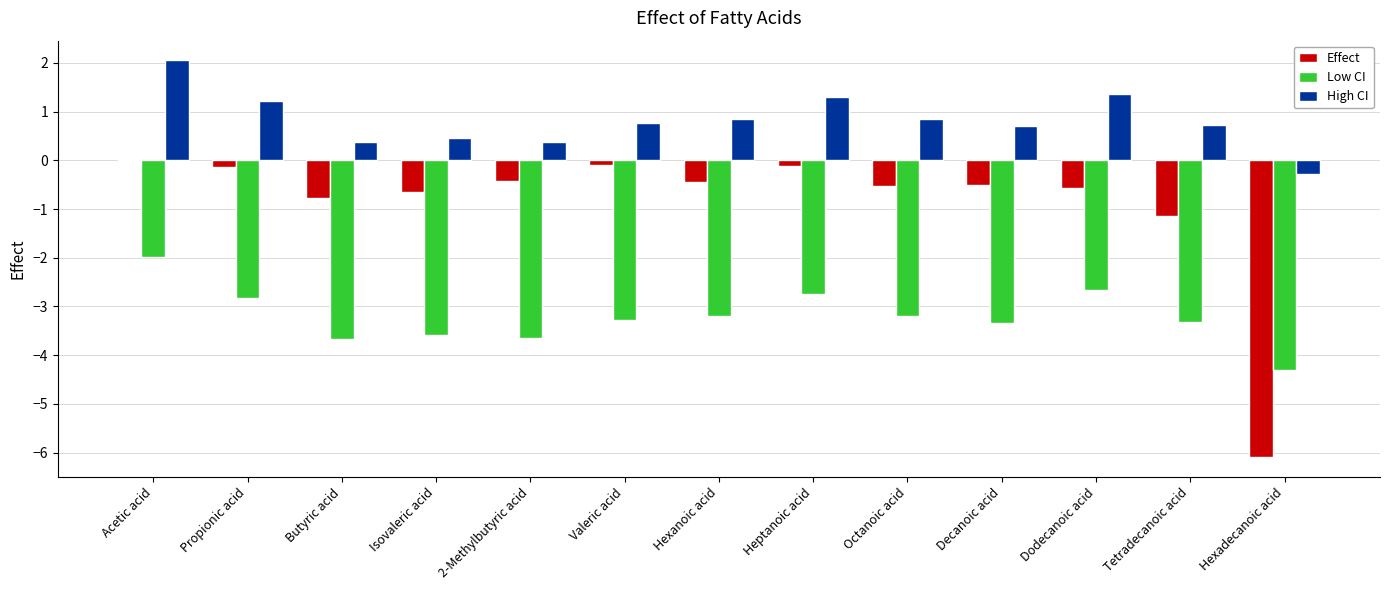

What is the spread (max minus min) of values at Decanoic acid?

4.0